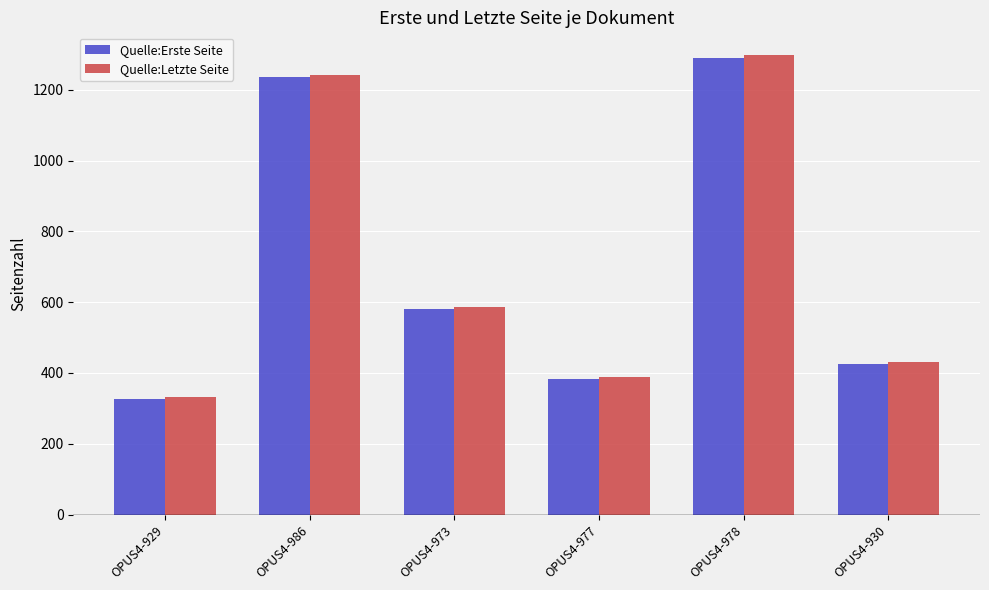

The Quelle:Erste Seite series shows 383 at OPUS4-977. True or false?

True